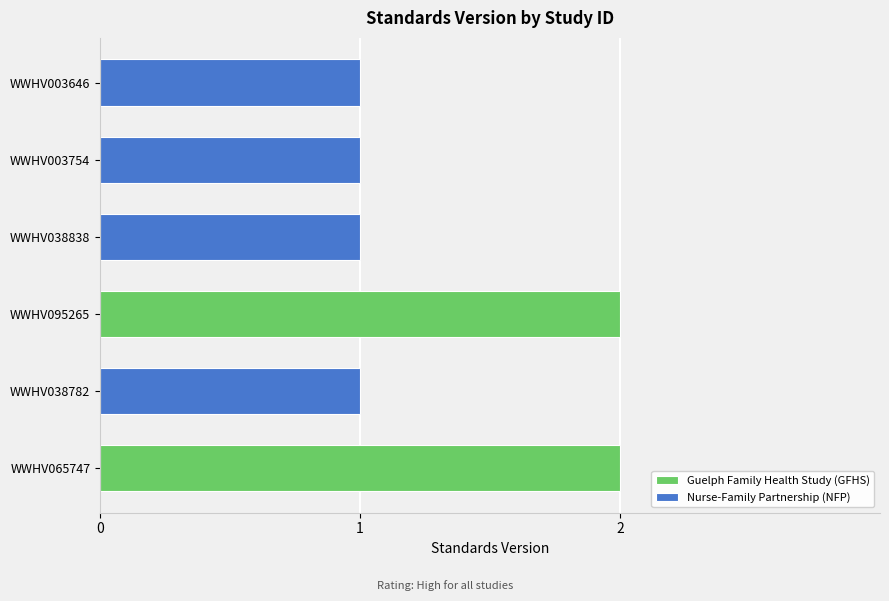

True or false: the data shows 0 at WWHV003646.

False